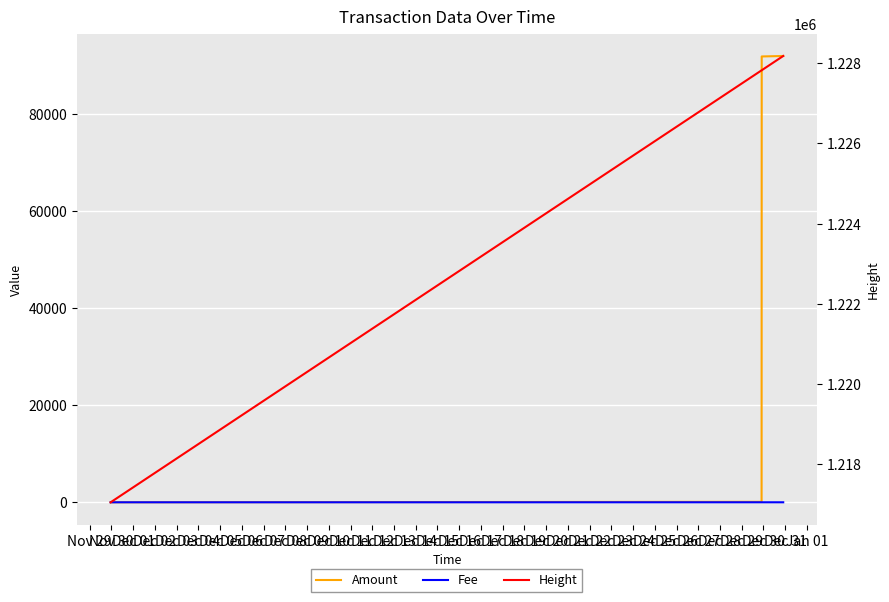

True or false: Height has more than 0 interior local peaks.

False